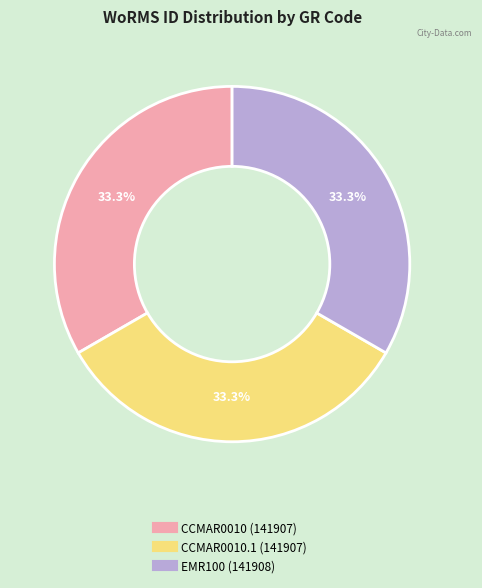

Is there a majority slice in this chart?

No